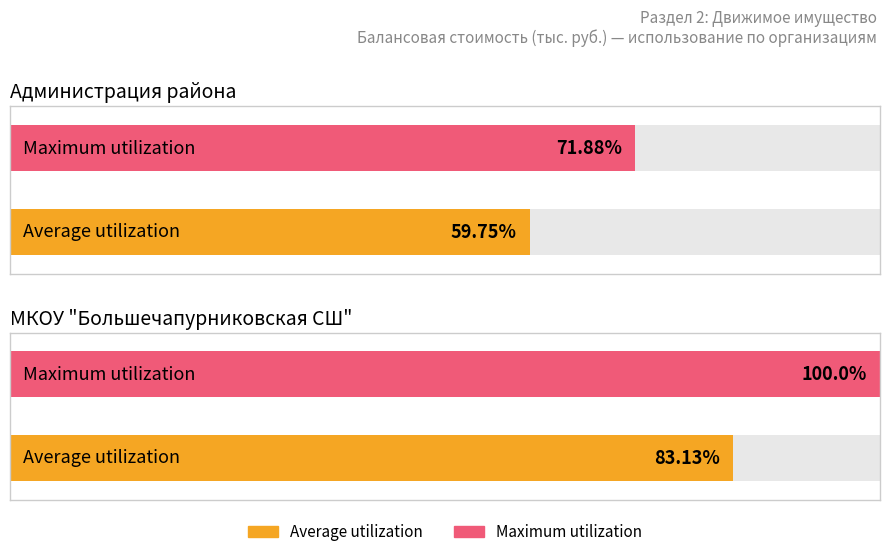

What are all the series names shown in the legend?

Average utilization, Maximum utilization